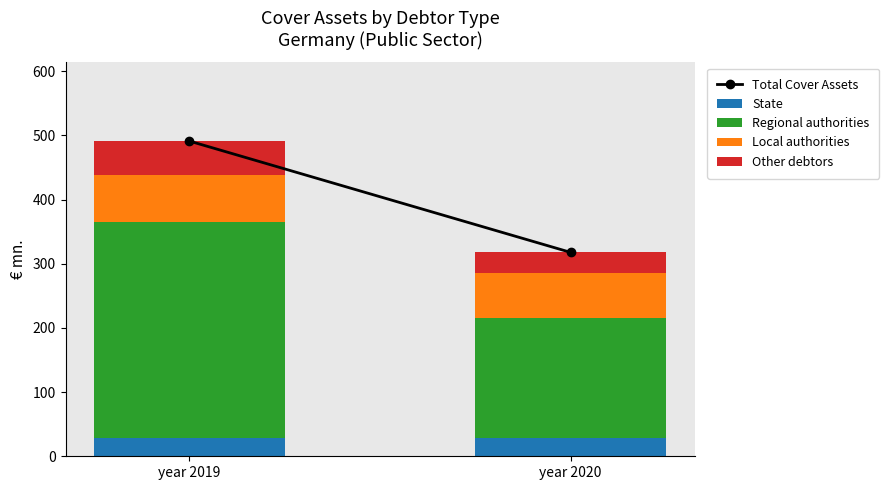

What is the minimum value for State?

28.0